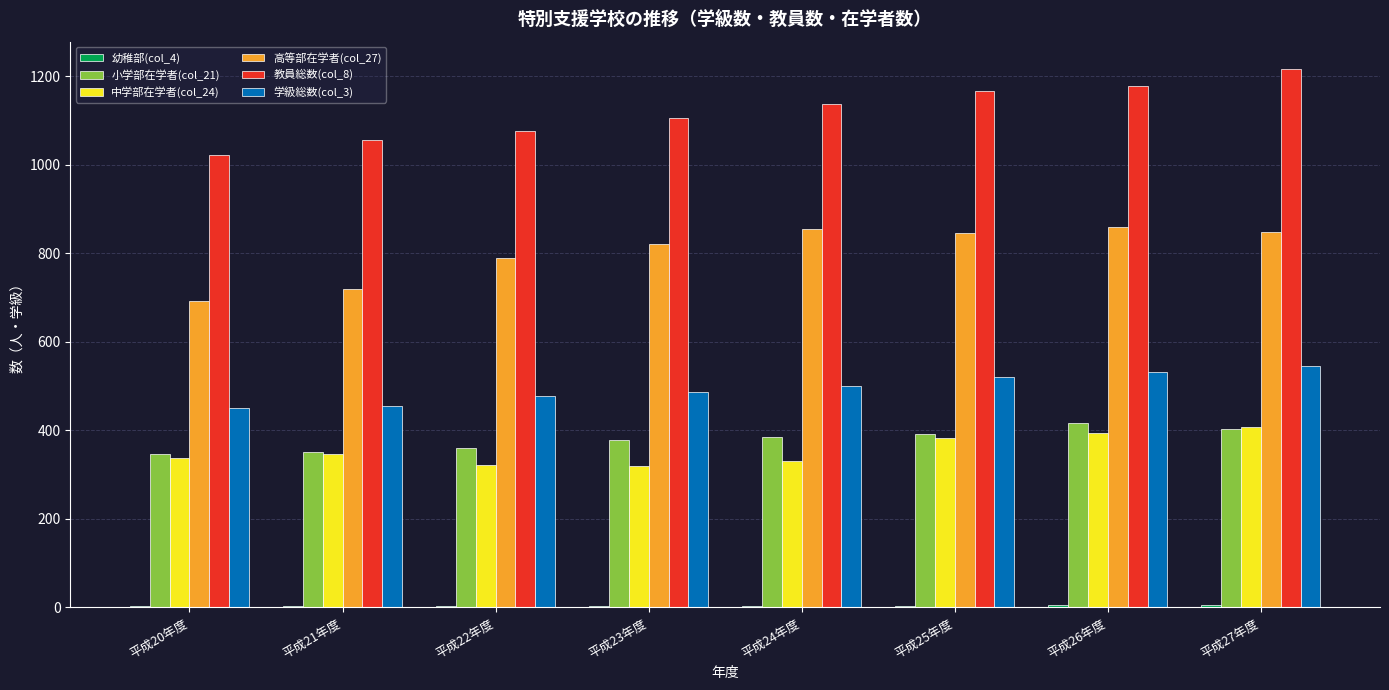

Is the value of 中学部在学者(col_24) at 平成27年度 greater than the value of 教員総数(col_8) at 平成21年度?

No